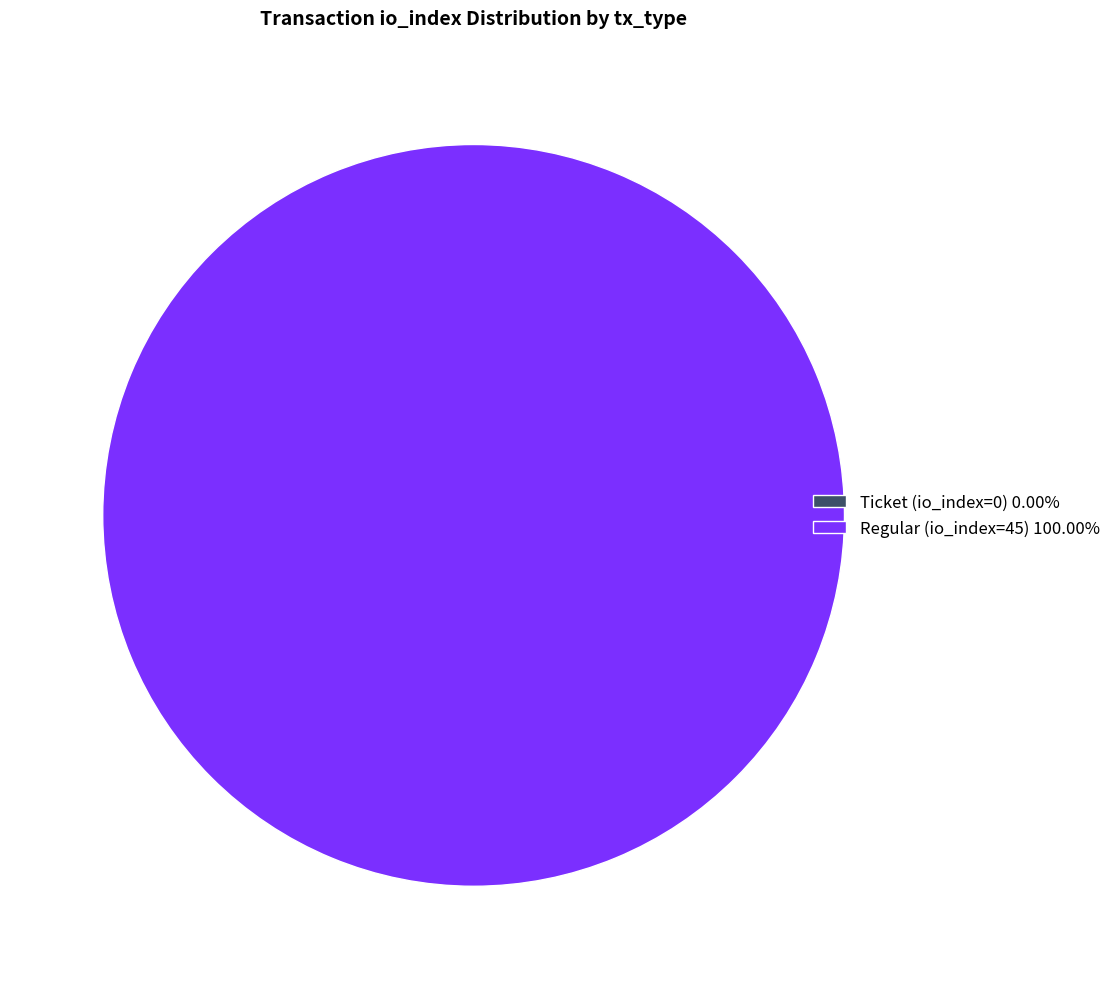

How many slices are in this pie chart?

2